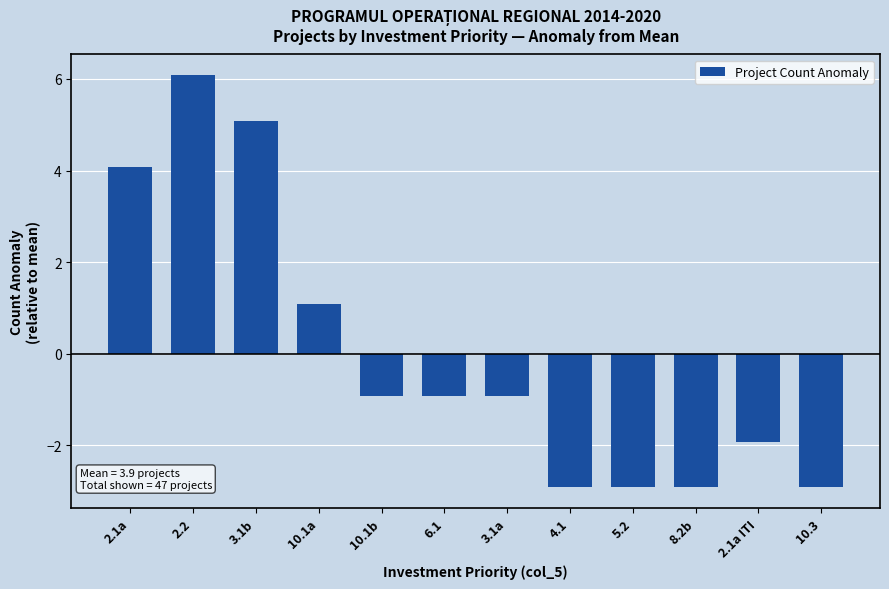

Reading left to right, transcribe all the data shown in this chart.

2.1a=4.1	2.2=6.1	3.1b=5.1	10.1a=1.1	10.1b=-0.9	6.1=-0.9	3.1a=-0.9	4.1=-2.9	5.2=-2.9	8.2b=-2.9	2.1a ITI=-1.9	10.3=-2.9